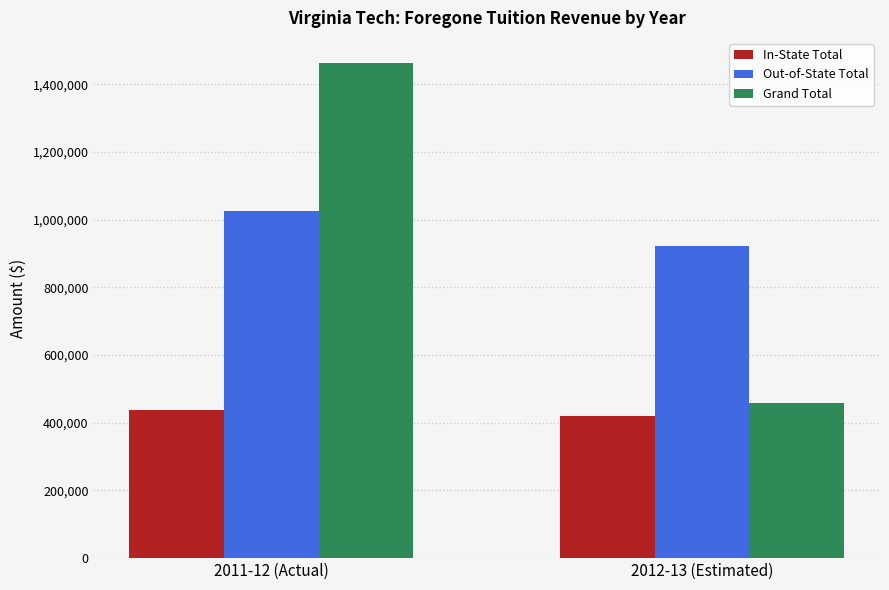

What is the sum of the Grand Total values at 2012-13 (Estimated) and 2011-12 (Actual)?

1921385